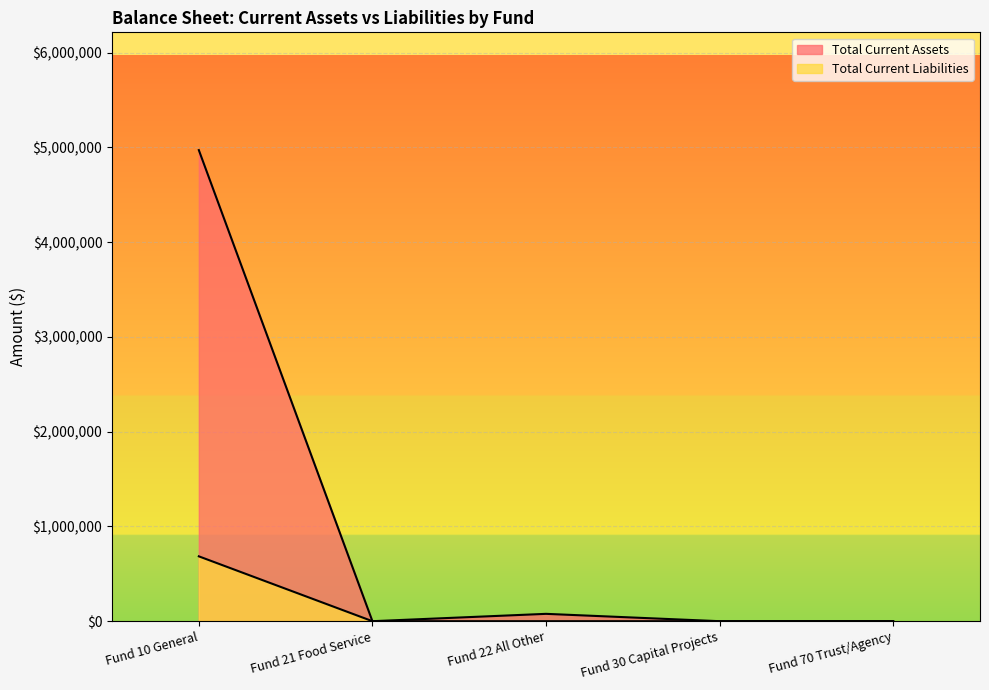

At Fund 70 Trust/Agency, list the series in order from largest to smallest.

Total Current Assets, Total Current Liabilities